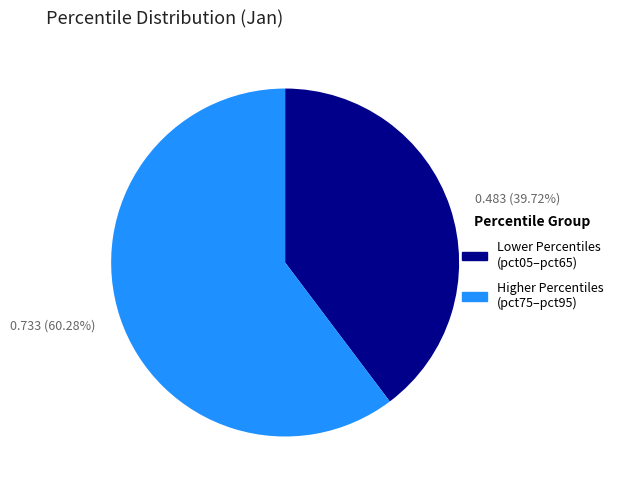

How many segments does this pie chart have?

2